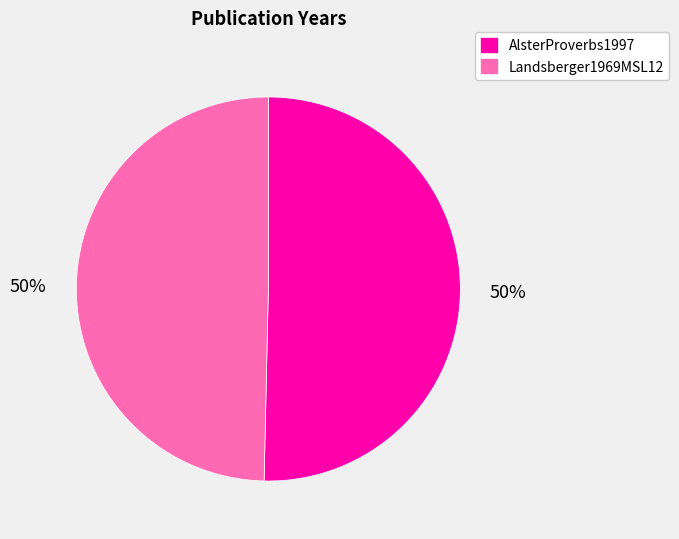

To the nearest percent, what is the combined percentage of AlsterProverbs1997 and Landsberger1969MSL12?

100%